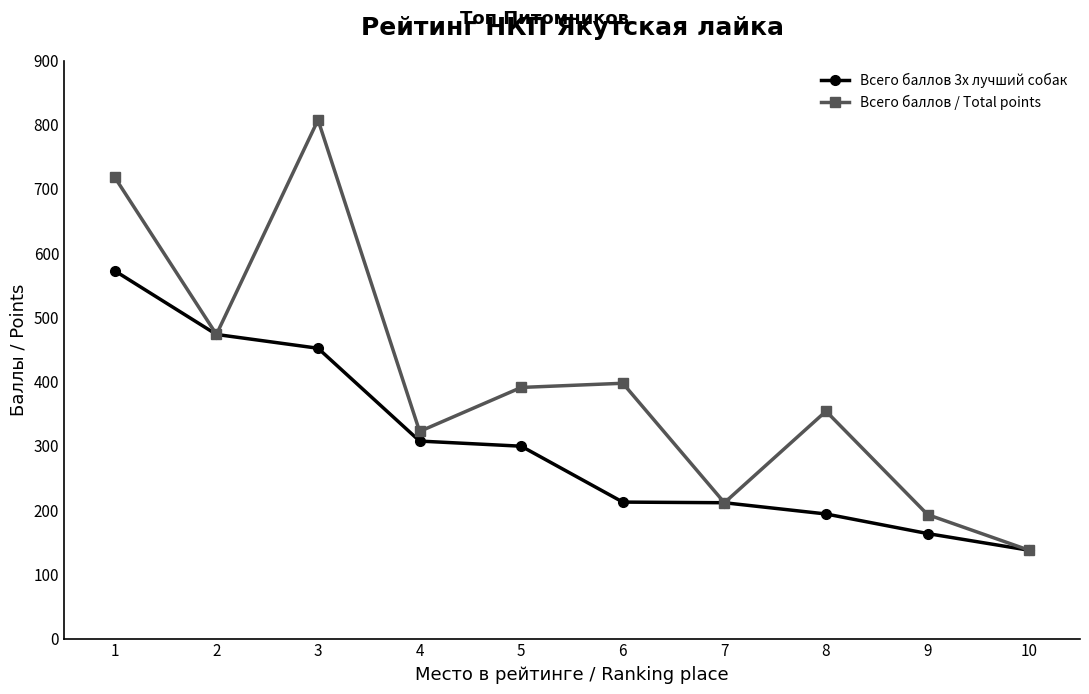

How many lines are shown in the chart?

2